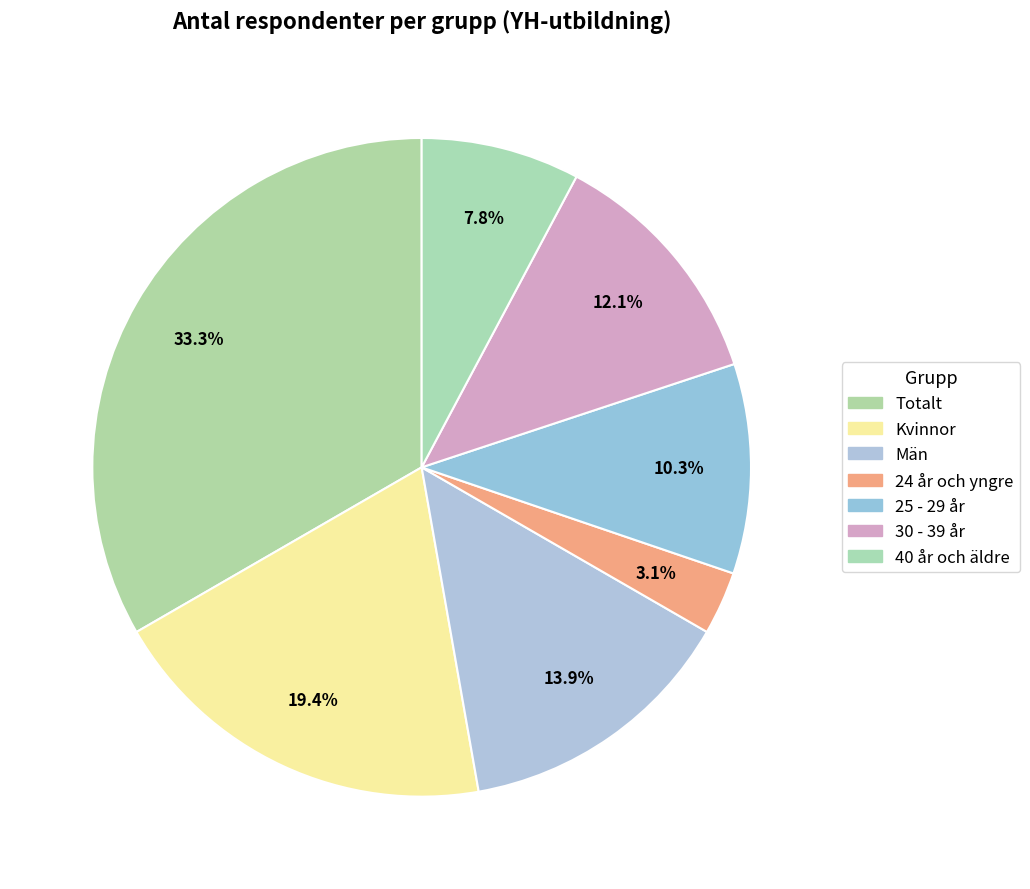

To the nearest percent, what portion does 25 - 29 år represent?

10%